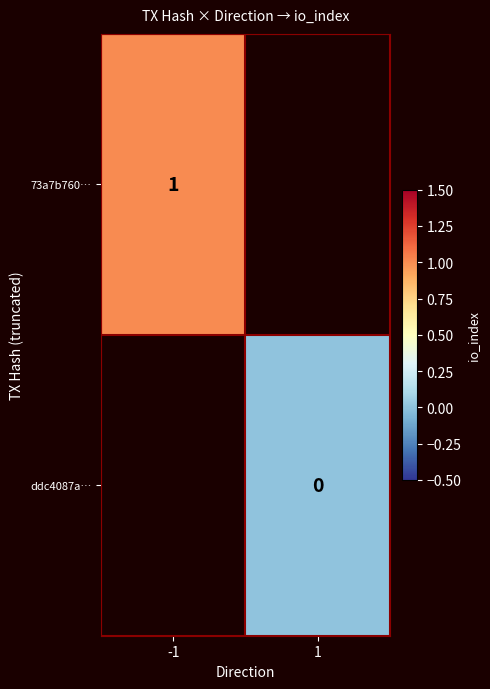

The 73a7b760… series shows 1 at -1. True or false?

True